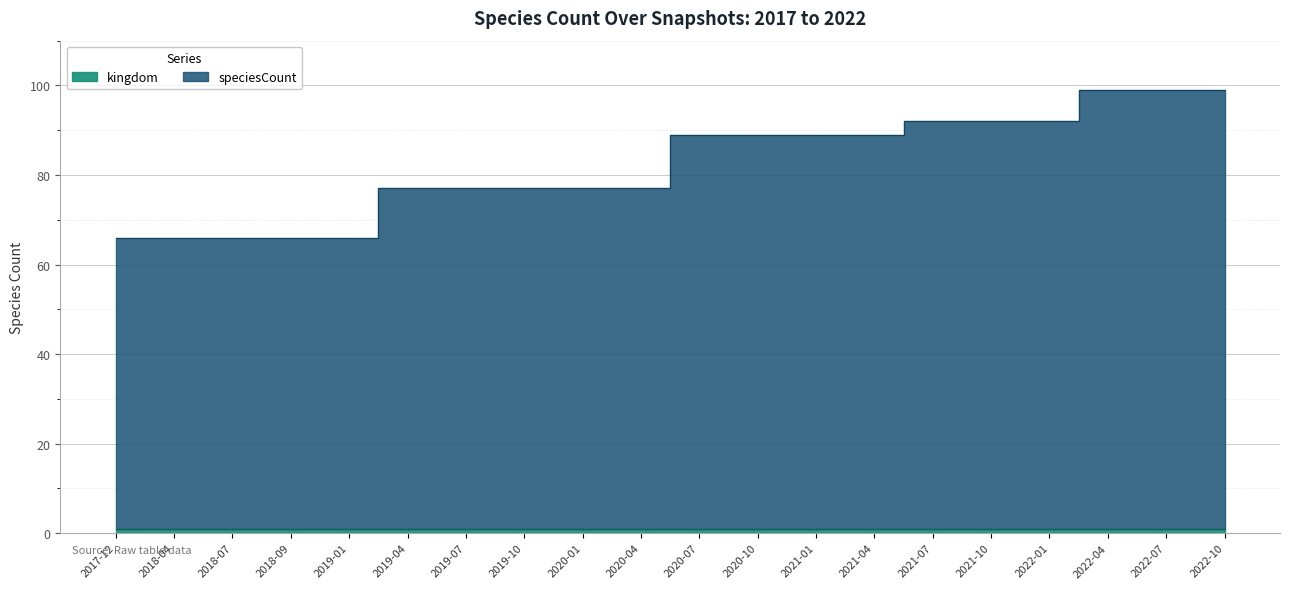

What is the change in value from 2019-10 to 2022-10?

+22